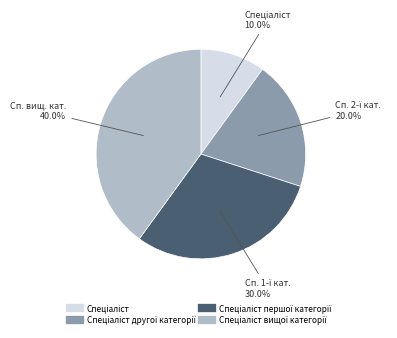

Is there any slice that represents more than half of the pie?

No